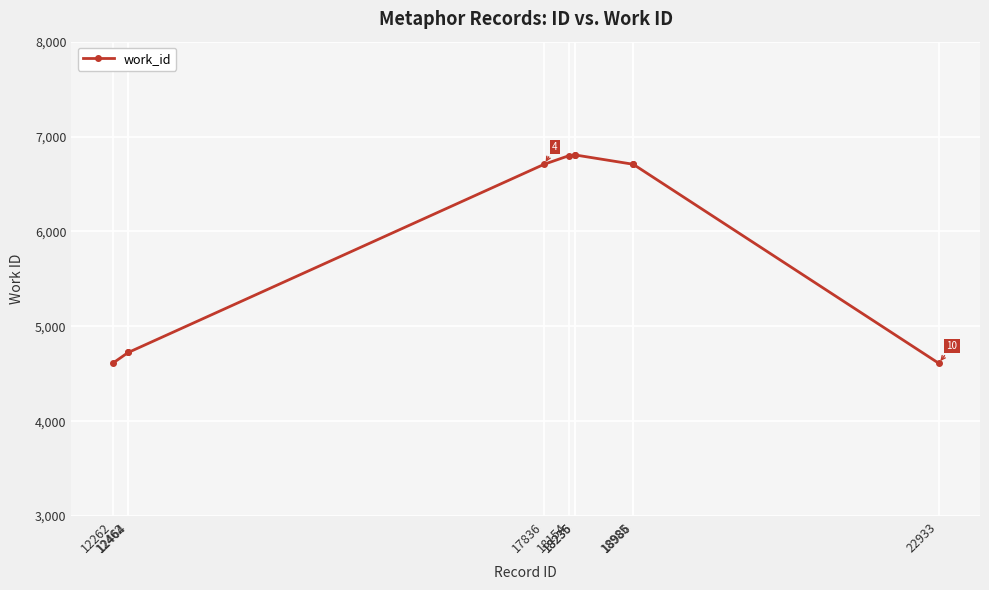

What is the minimum value shown in the chart?

4611